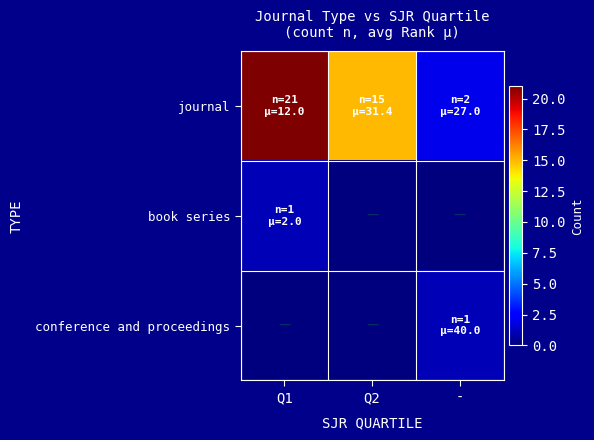

What is the greatest value displayed?

21